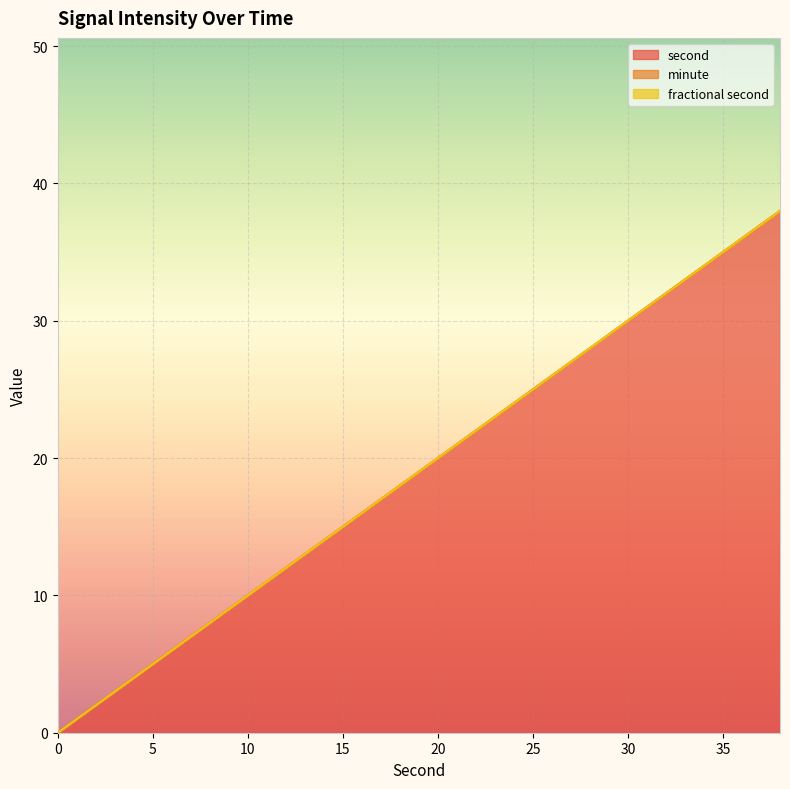

True or false: minute has a value of 0 at 34.

True